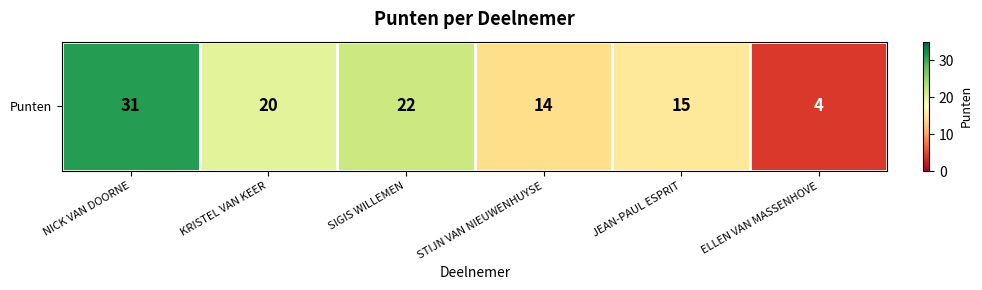

List the labels in order of value, smallest first.

ELLEN VAN MASSENHOVE, STIJN VAN NIEUWENHUYSE, JEAN-PAUL ESPRIT, KRISTEL VAN KEER, SIGIS WILLEMEN, NICK VAN DOORNE